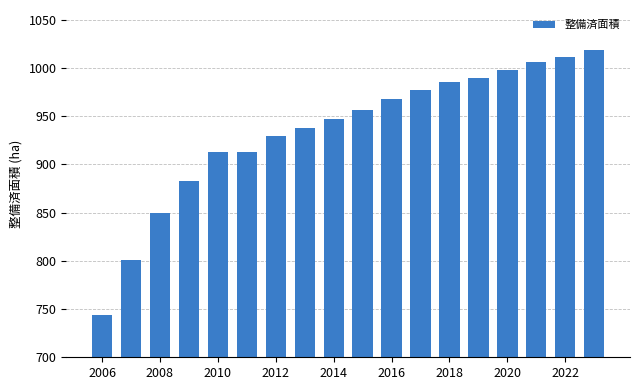

What is the difference between the second highest and second lowest values?

210.5